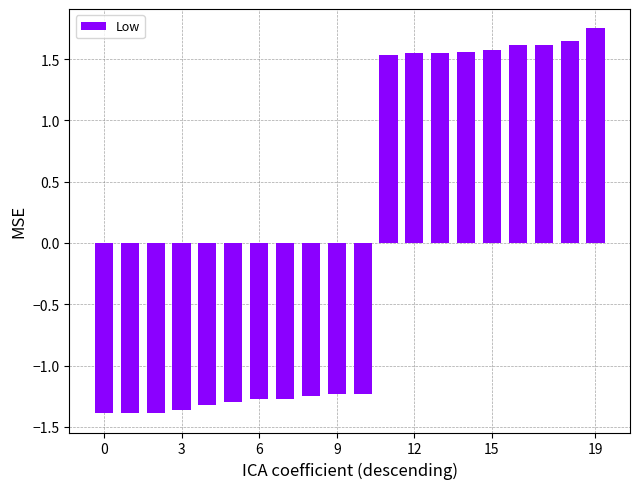

How many distinct data groups are displayed?

1